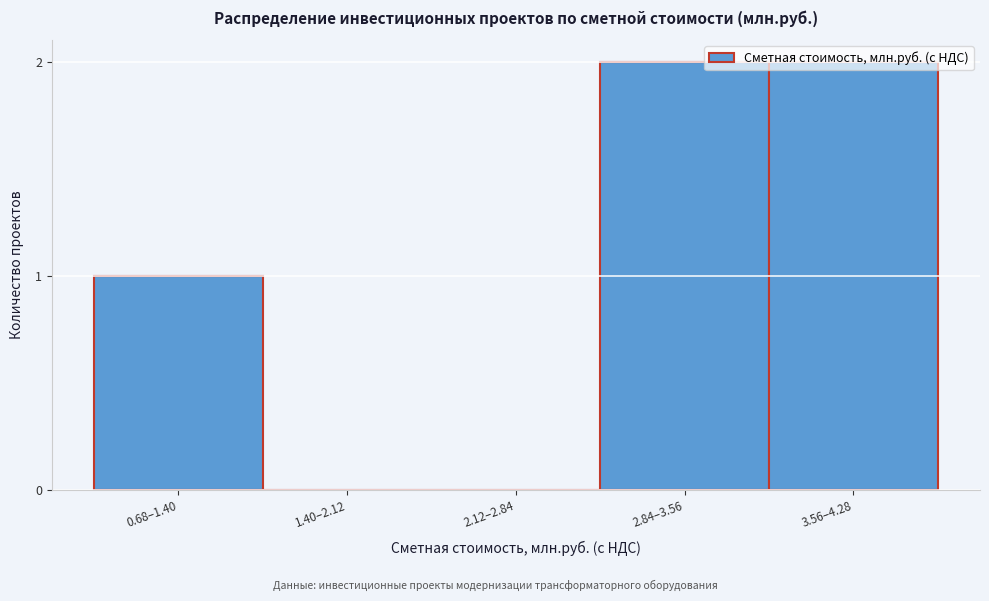

Is it true that the value at 3.56–4.28 is 2?

True